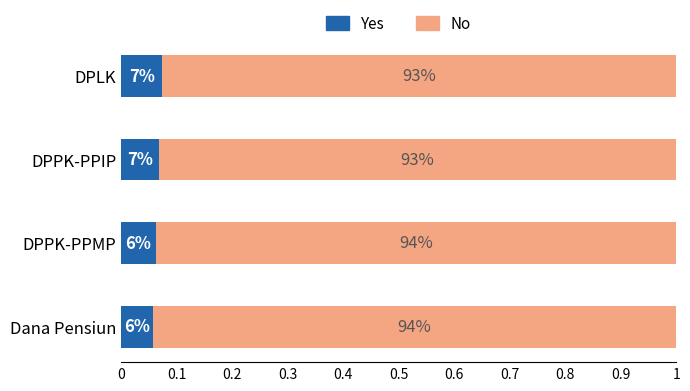

What are all the series names shown in the legend?

Yes, No